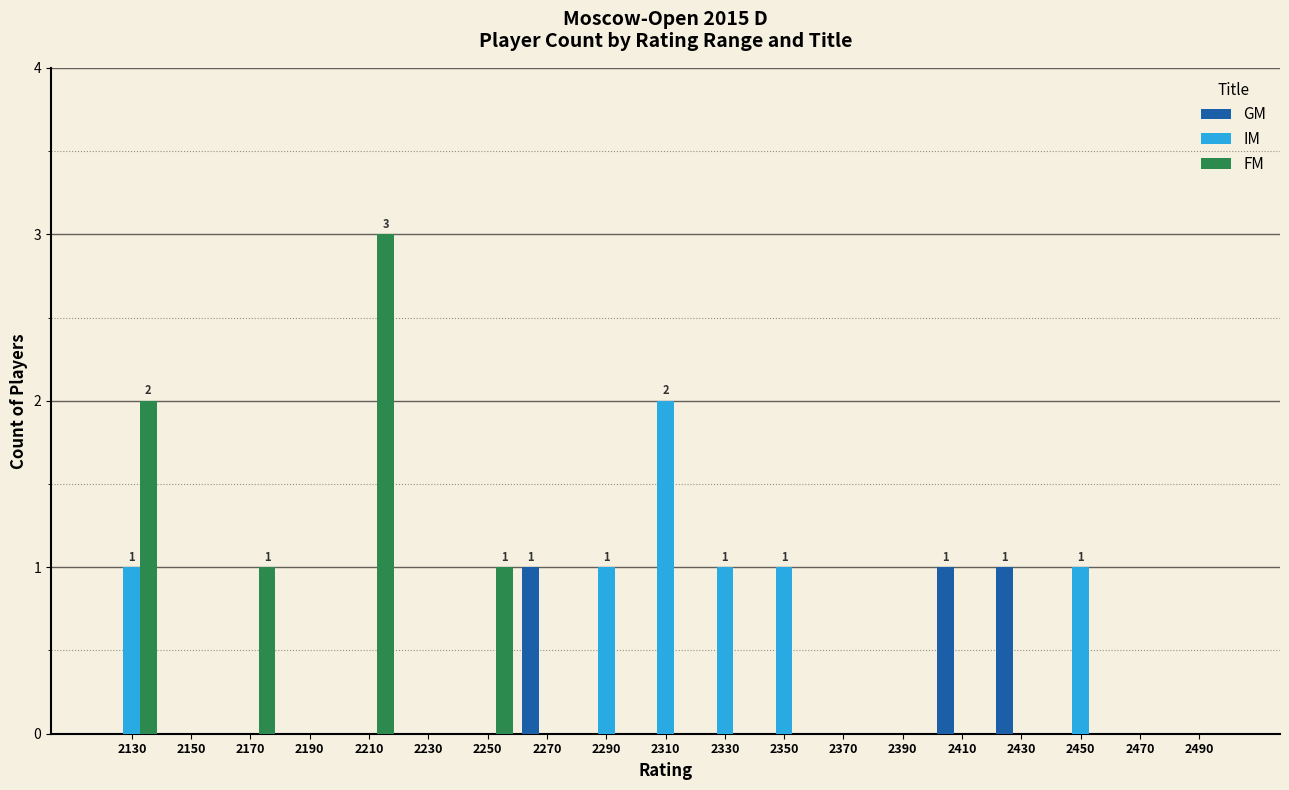

The value of IM at 2190 is 0. True or false?

True